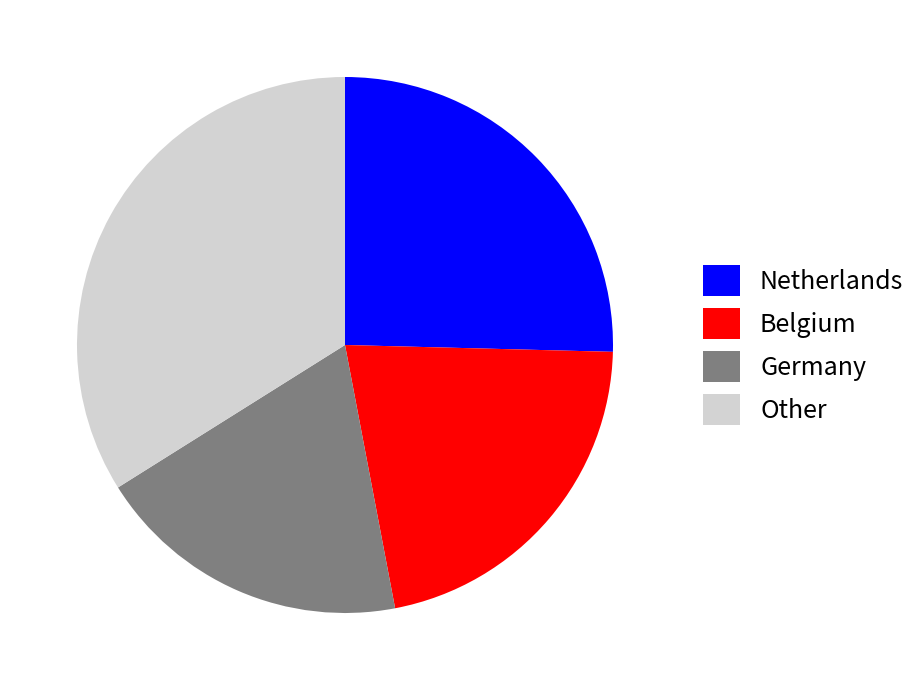

Combined, do Germany and Netherlands account for over 50%?

No